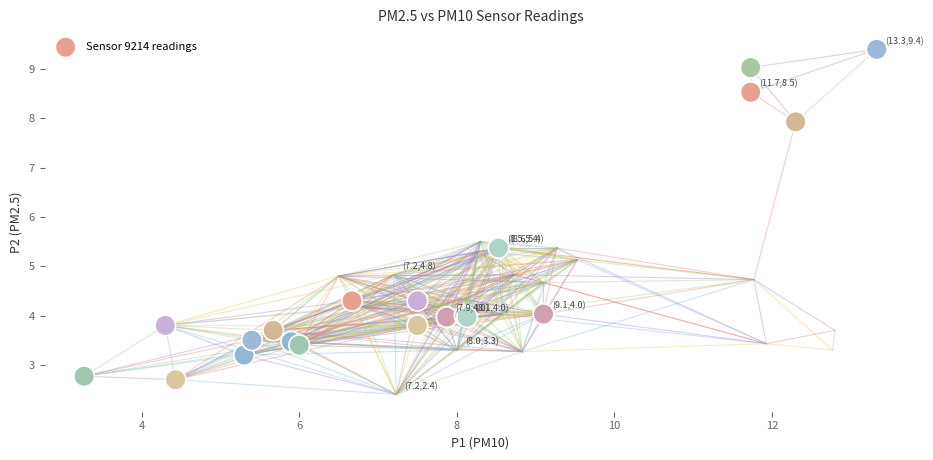

What Y value in the scatter plot is closest to 6?

5.4